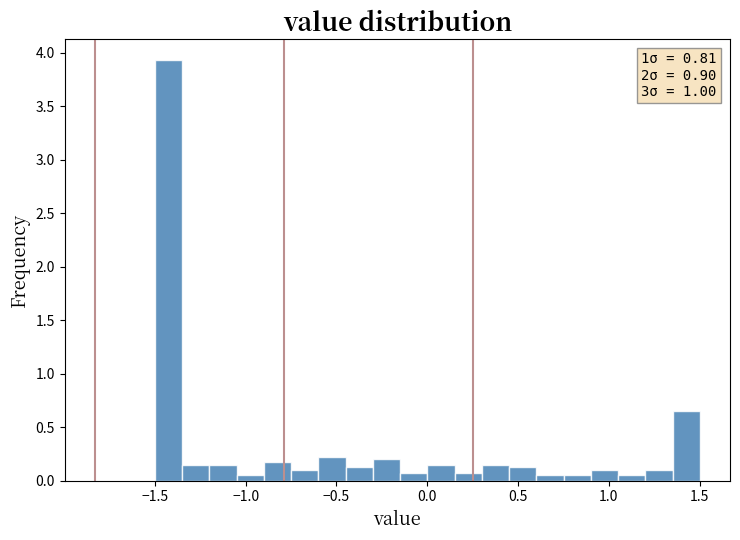

Around what value on the x-axis is the tallest bar? Give the approximate position of its centre, as read against the axis.

-1.40